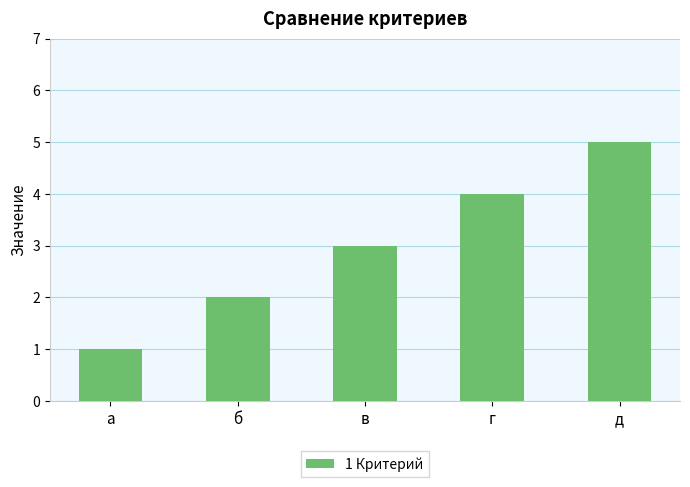

What is the ratio of the value at в to the value at а?

3.0